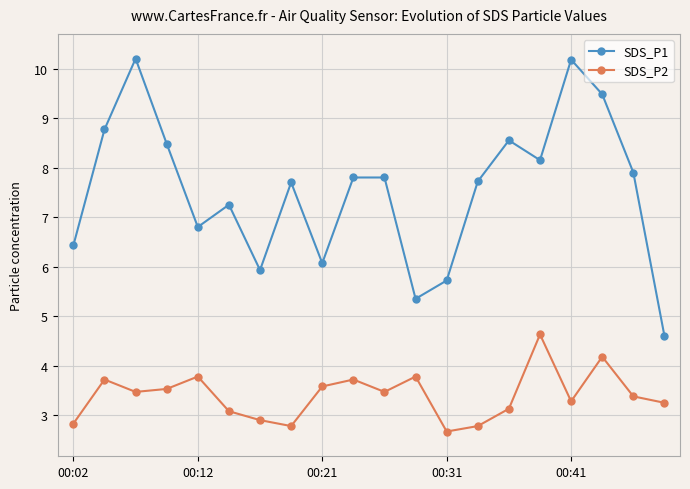

What is the value of the SDS_P2 point at the 5th from the left?

3.8